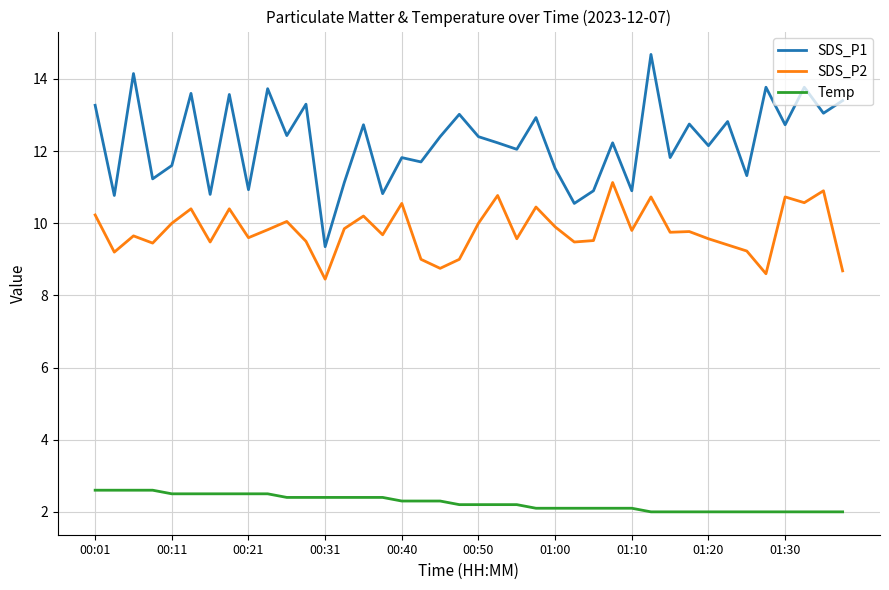

Which series has the largest total across all categories?

SDS_P1